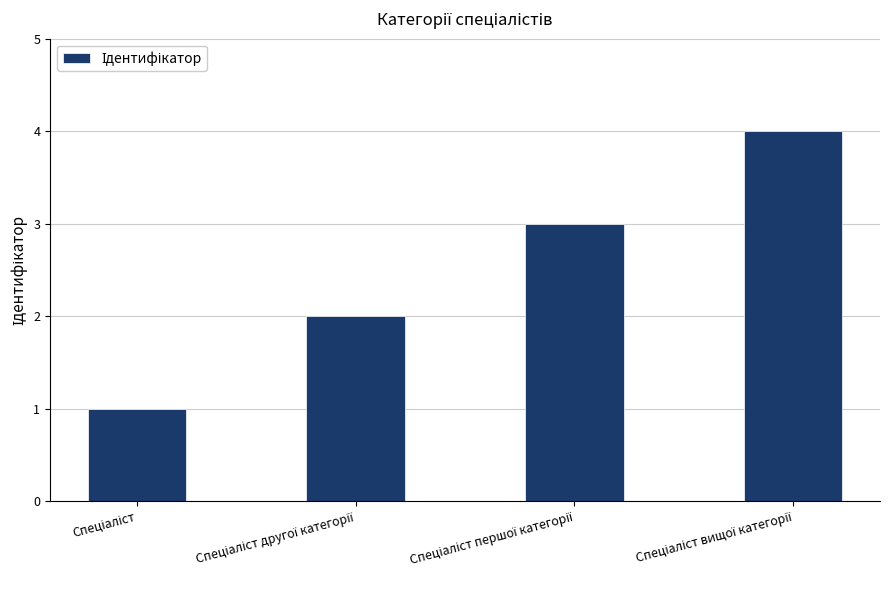

What is the greatest value displayed?

4